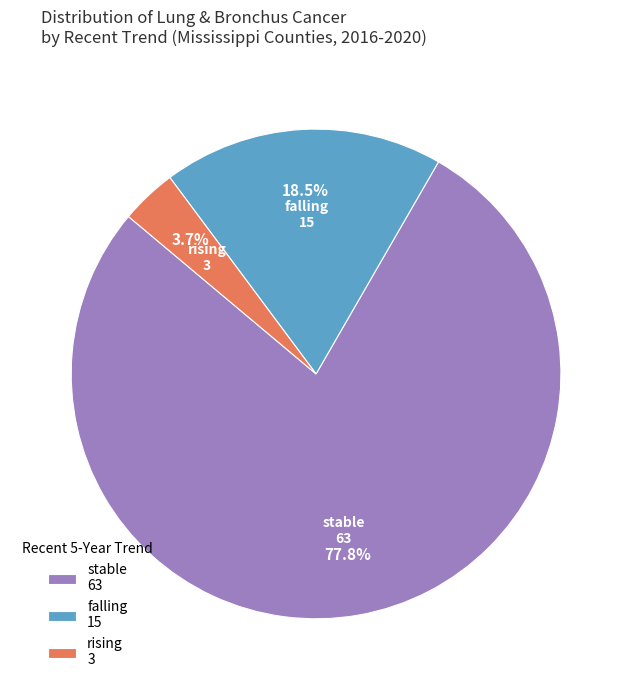

How many slices are in this pie chart?

3